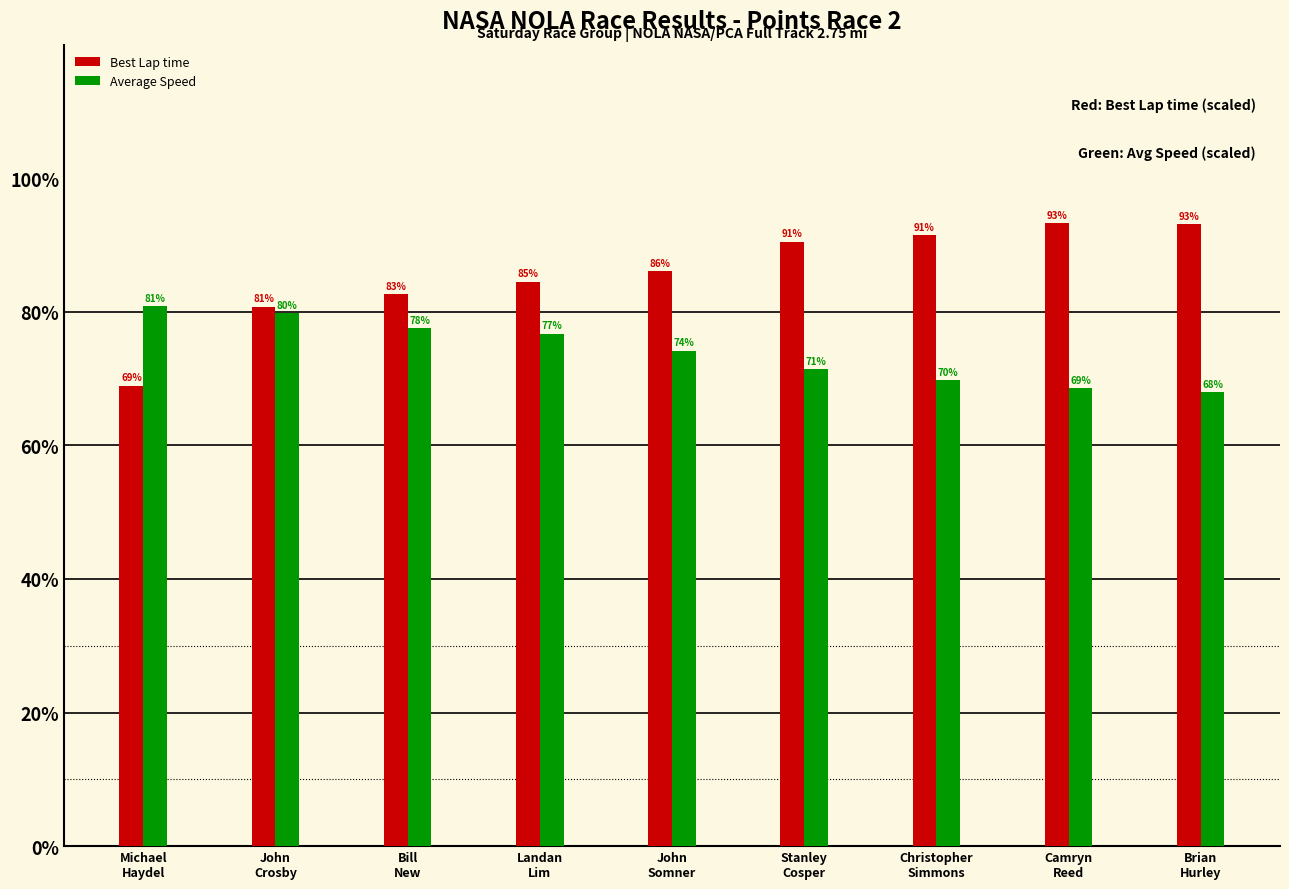

Where is Average Speed nearest to the value 74?

John
Somner